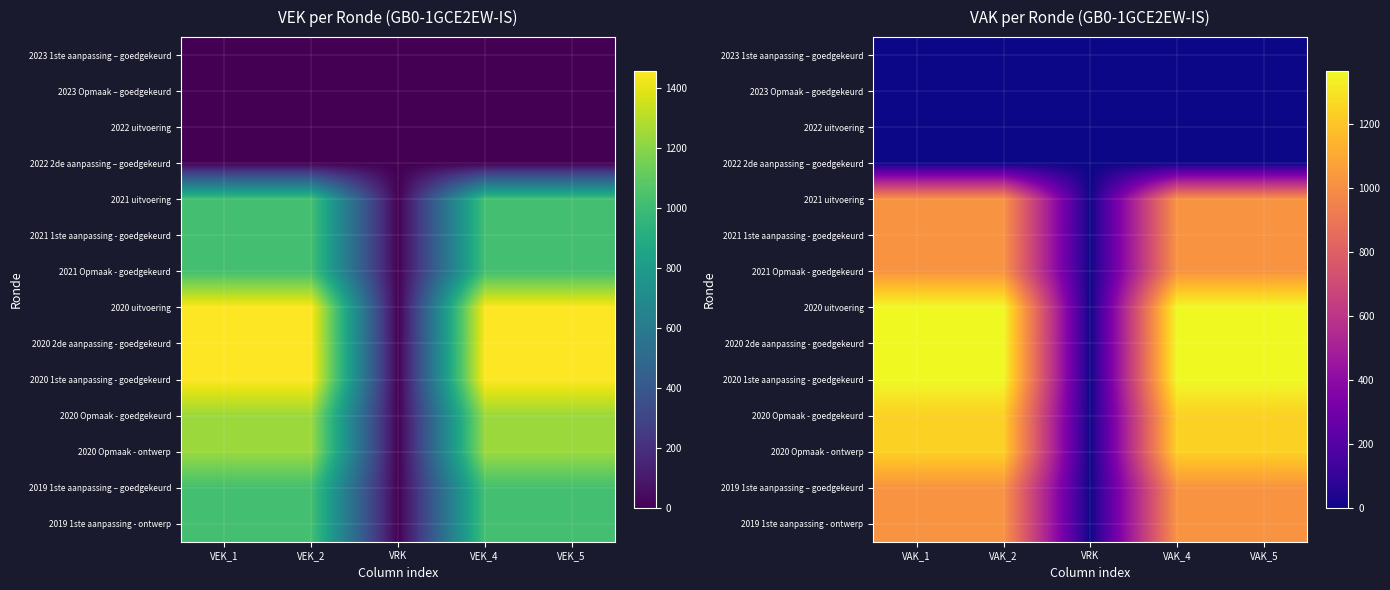

How many series are shown in this chart?

14